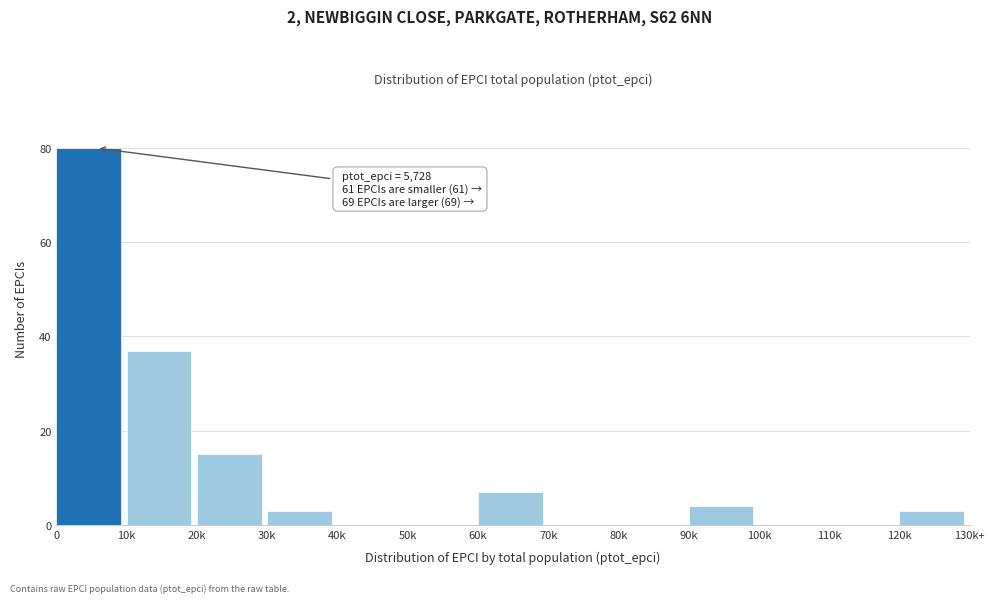

Reading left to right, list all the values displayed in this chart.

0=80	10k=37	20k=15	30k=3	40k=0	50k=0	60k=7	70k=0	80k=0	90k=4	100k=0	110k=0	120k=3